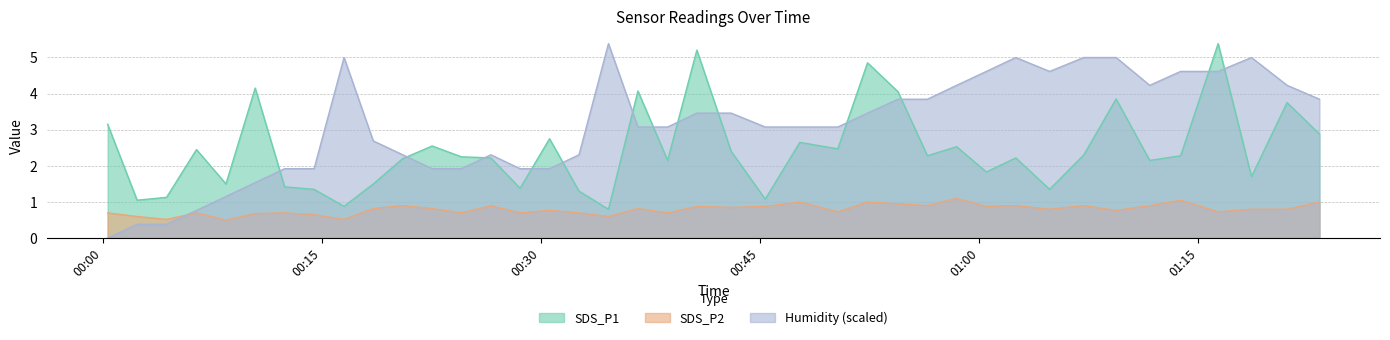

True or false: Humidity has more than 2 points higher than both neighbors.

True